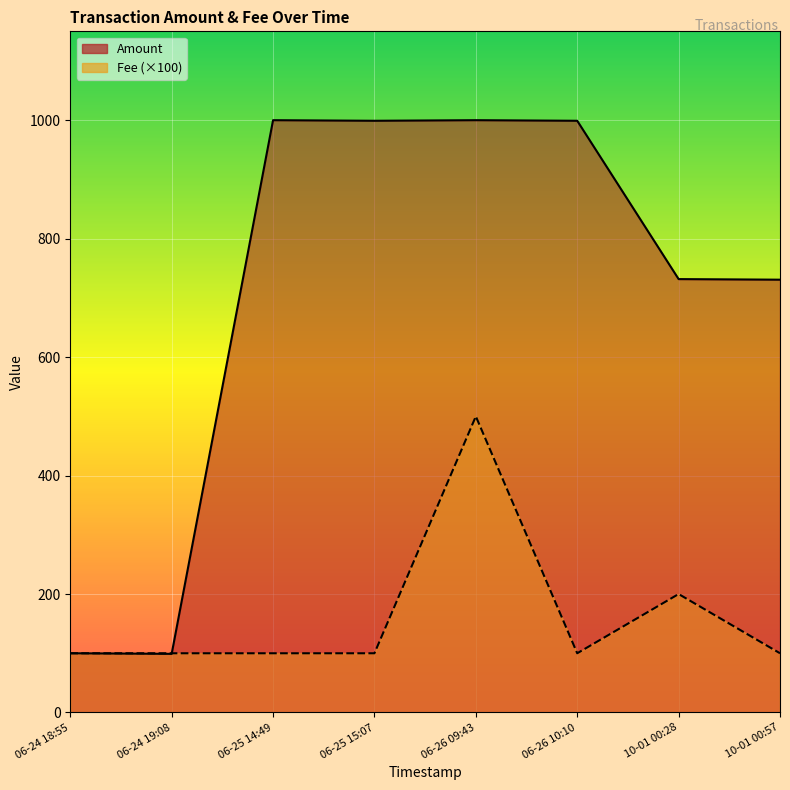

List the labels in order of Fee value, largest first.

2017-06-26 09:43:42, 2017-10-01 00:28:11, 2017-10-01 00:57:40, 2017-06-26 10:10:40, 2017-06-25 15:07:19, 2017-06-25 14:49:57, 2017-06-24 19:08:43, 2017-06-24 18:55:24